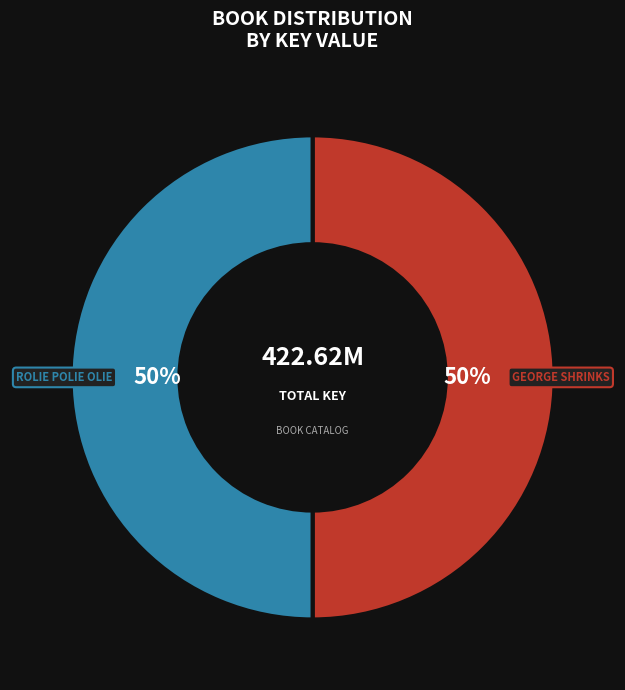

To the nearest percent, what is the average slice percentage?

50%